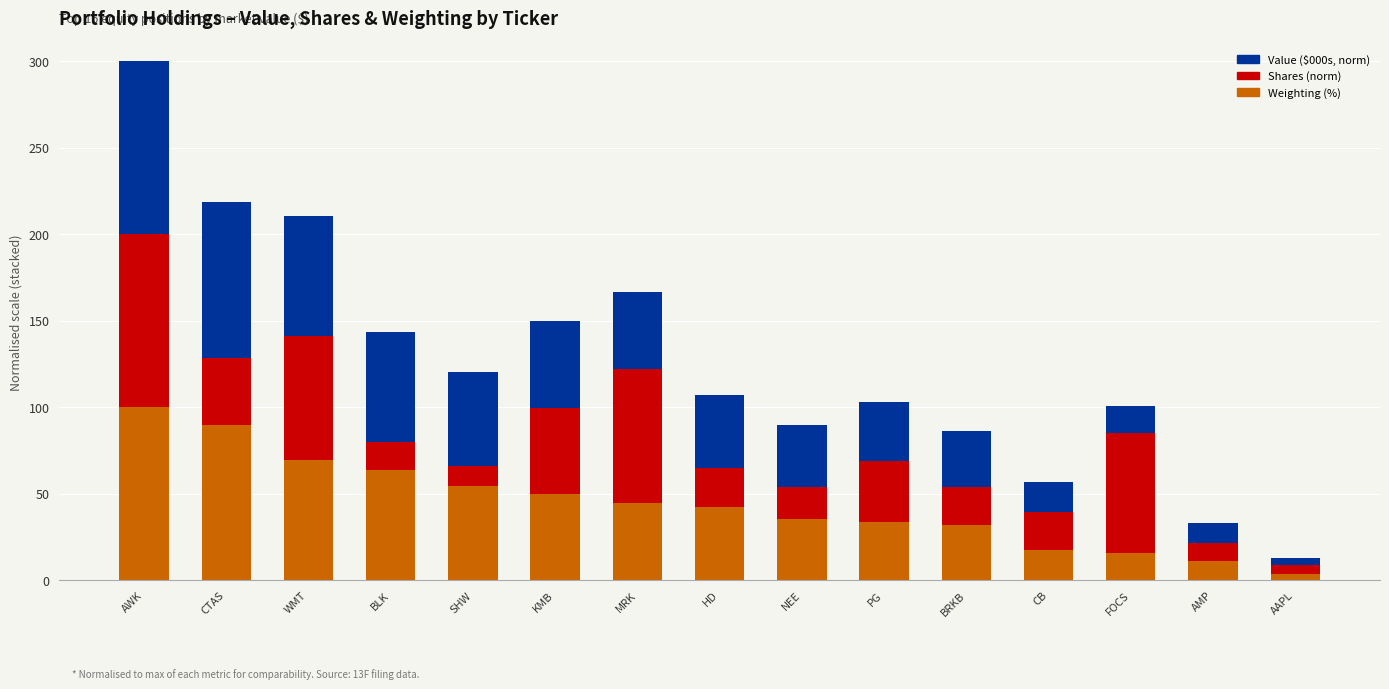

What is the difference between the Weighting (%) values at FOCS and BLK?

47.9